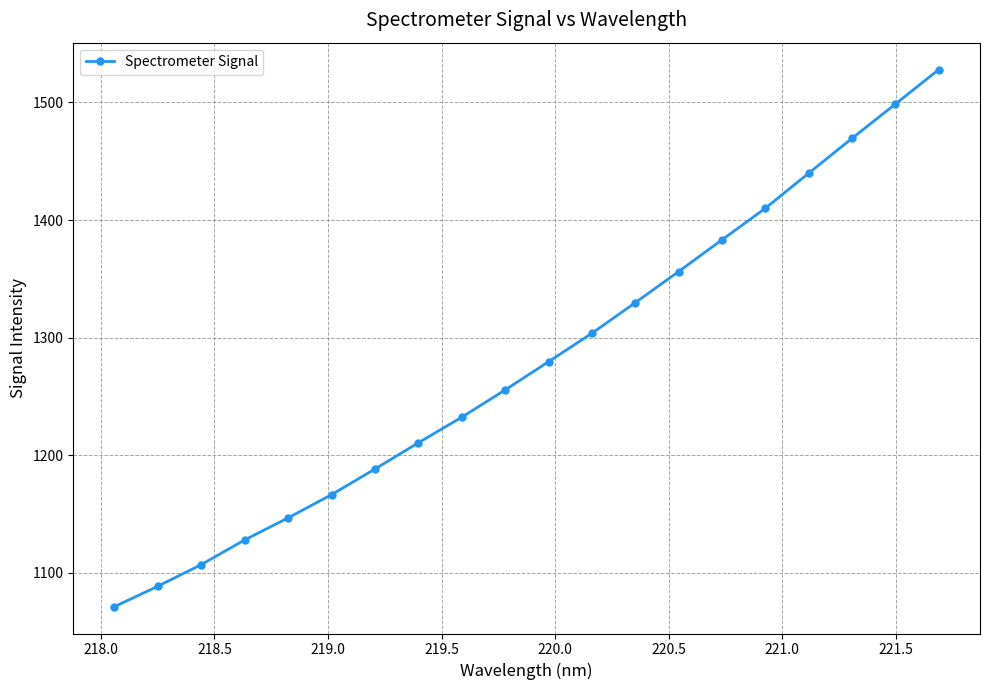

What is the value of the 10th point from the left?

1255.5